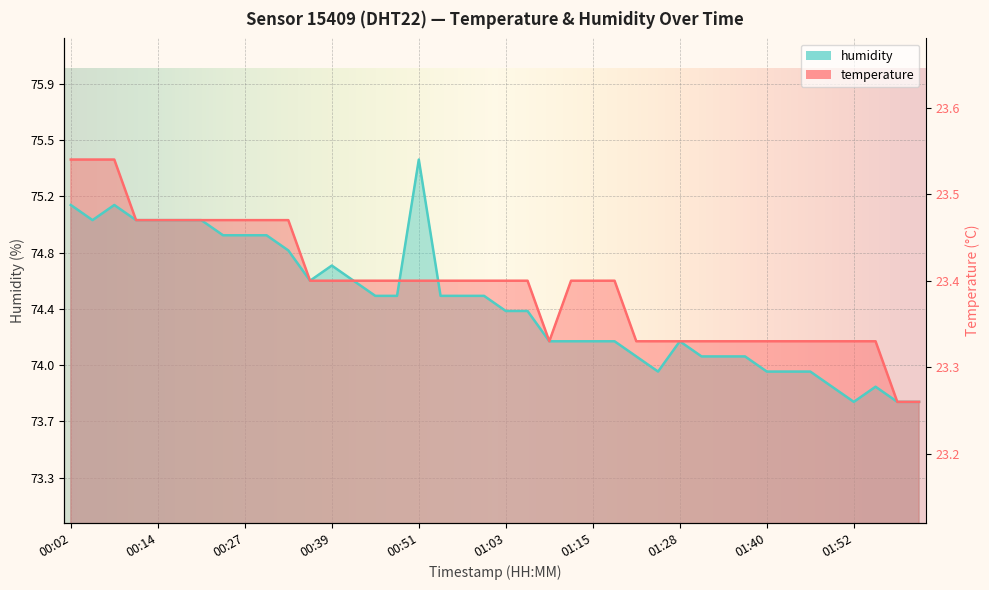

At which category does temperature reach its first local valley?

01:09